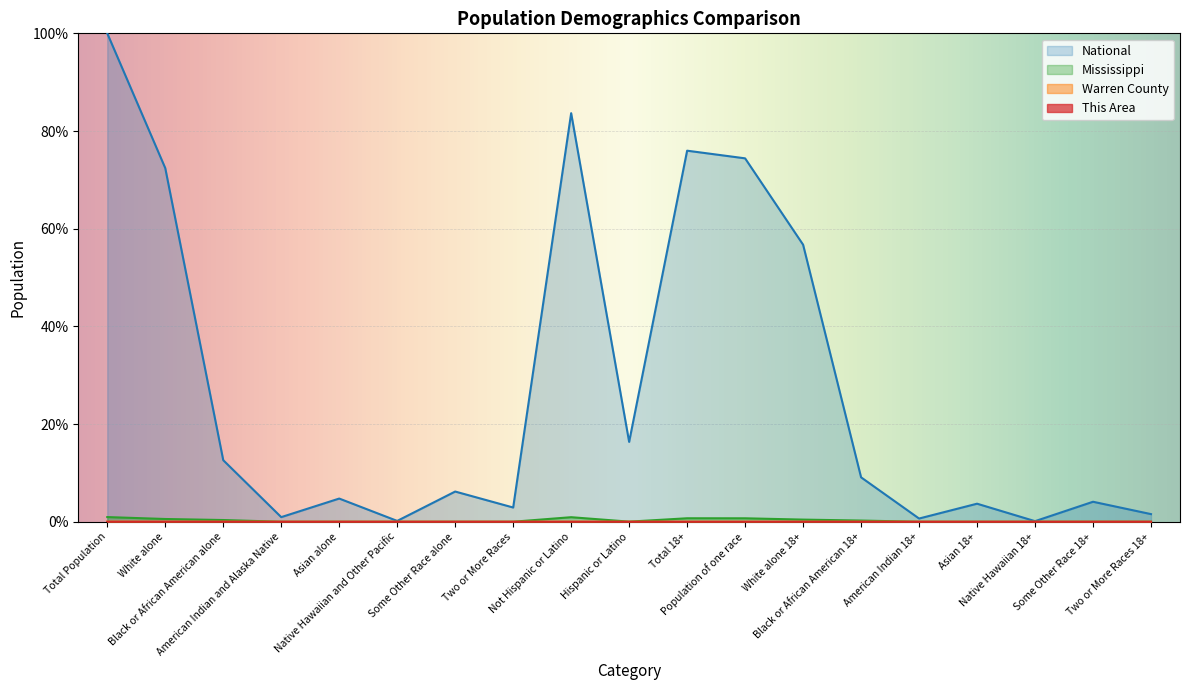

Does the chart display data point markers on the line(s)?

No